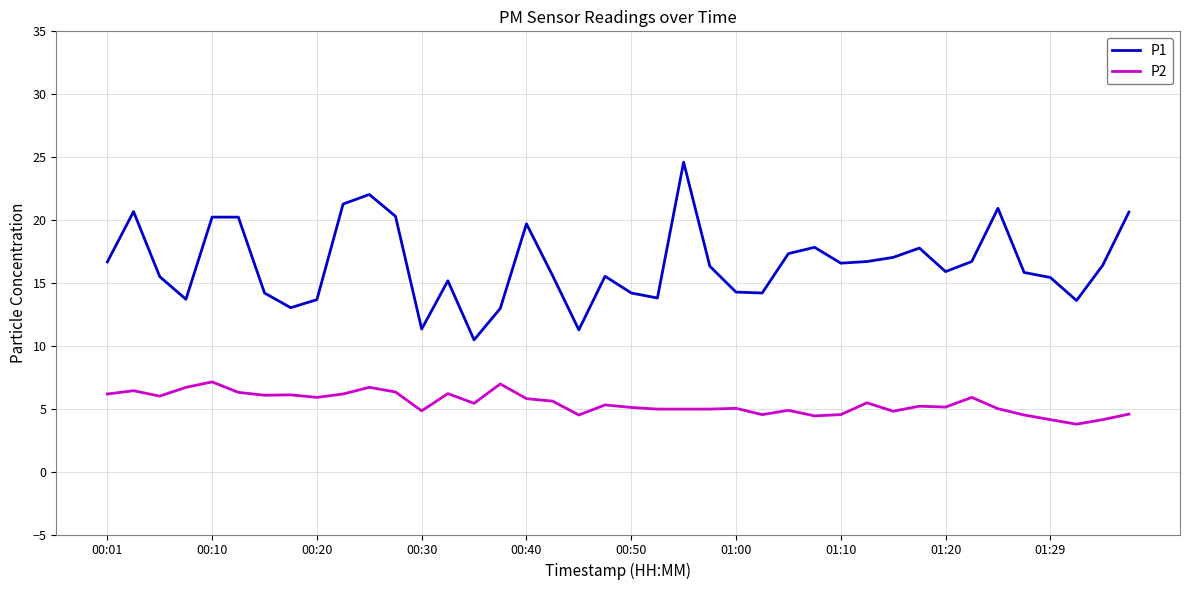

Which series has the largest total across all categories?

P1